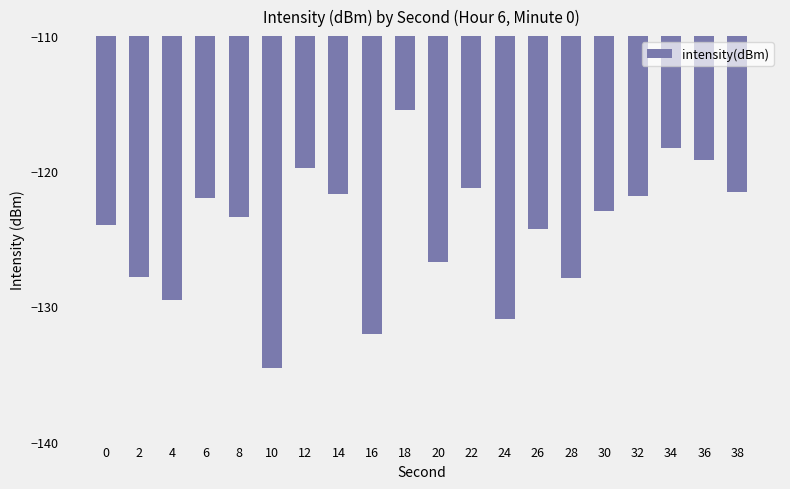

How many distinct data groups are displayed?

1